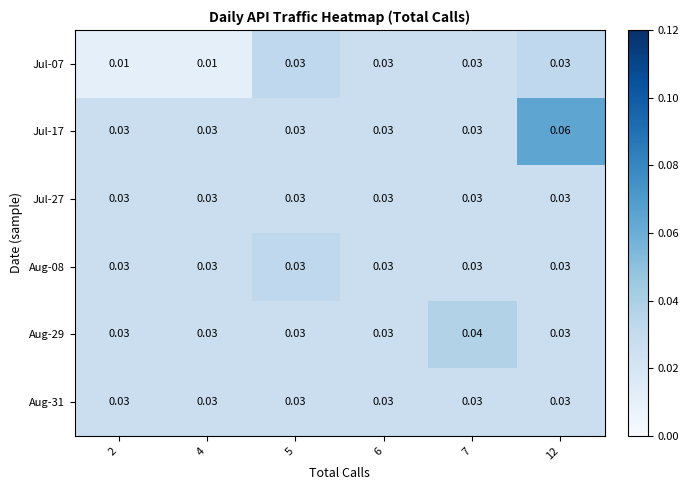

Is the value of Jul-17 at 12 greater than the value of Jul-07 at 2?

Yes